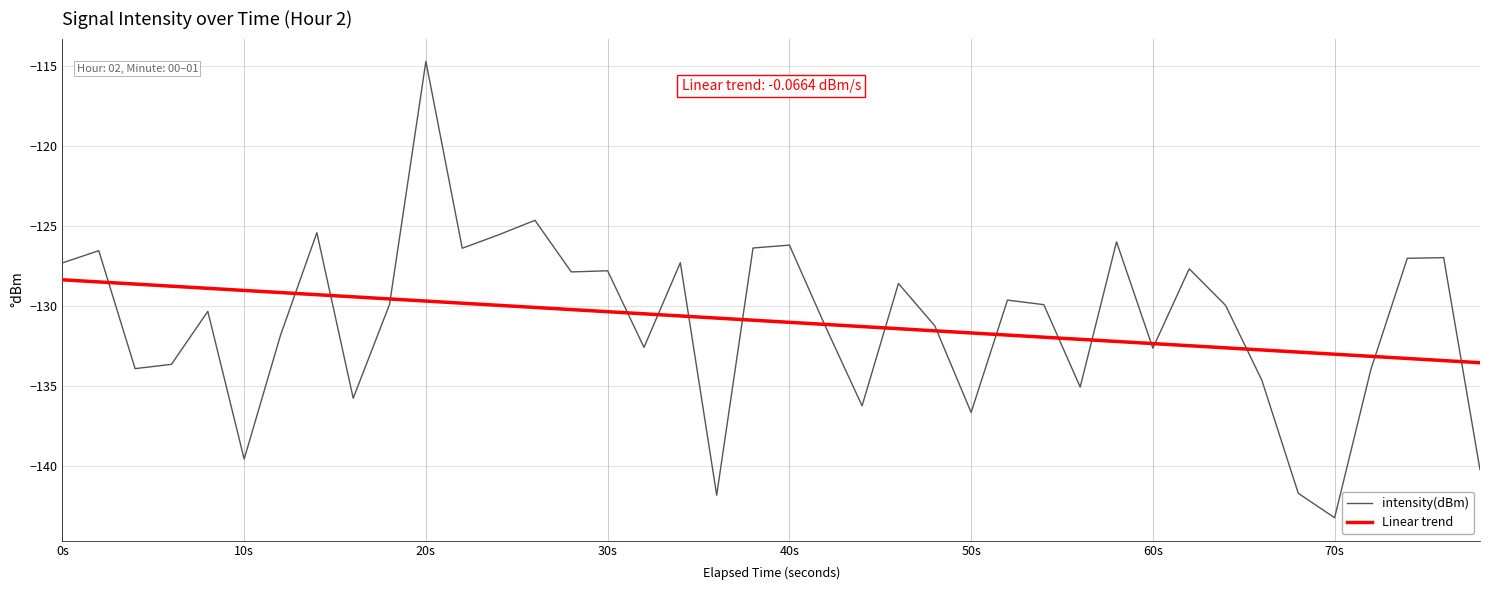

Which series has the largest range (max minus min)?

intensity(dBm)